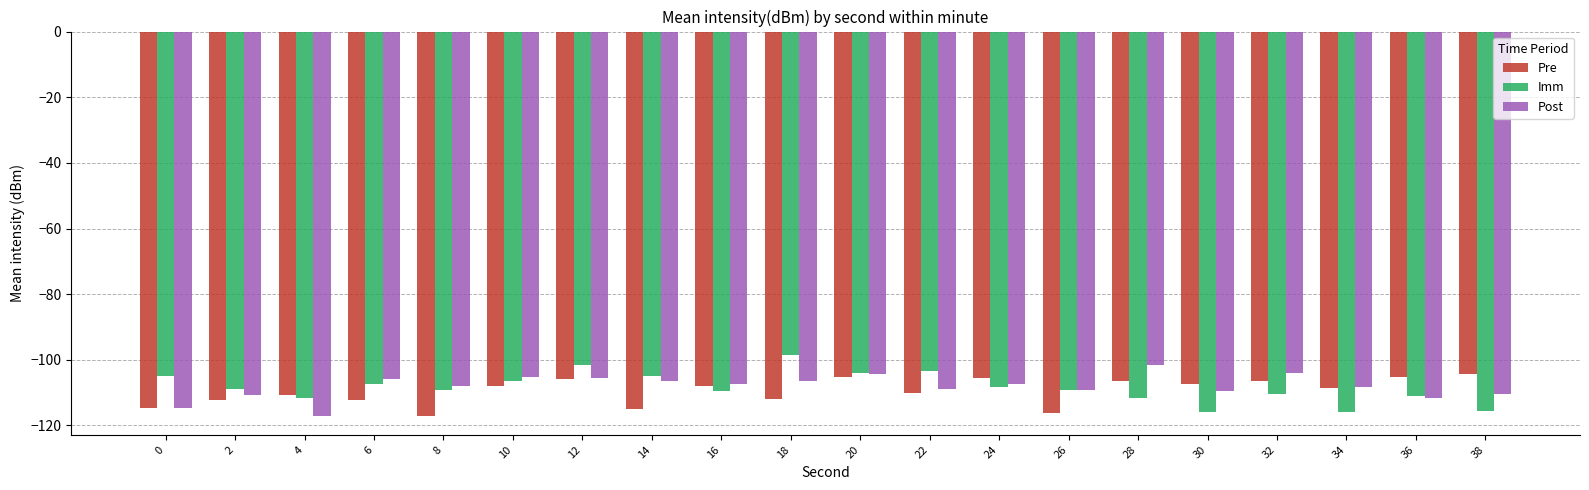

What is the spread (max minus min) of values at 38?

11.3